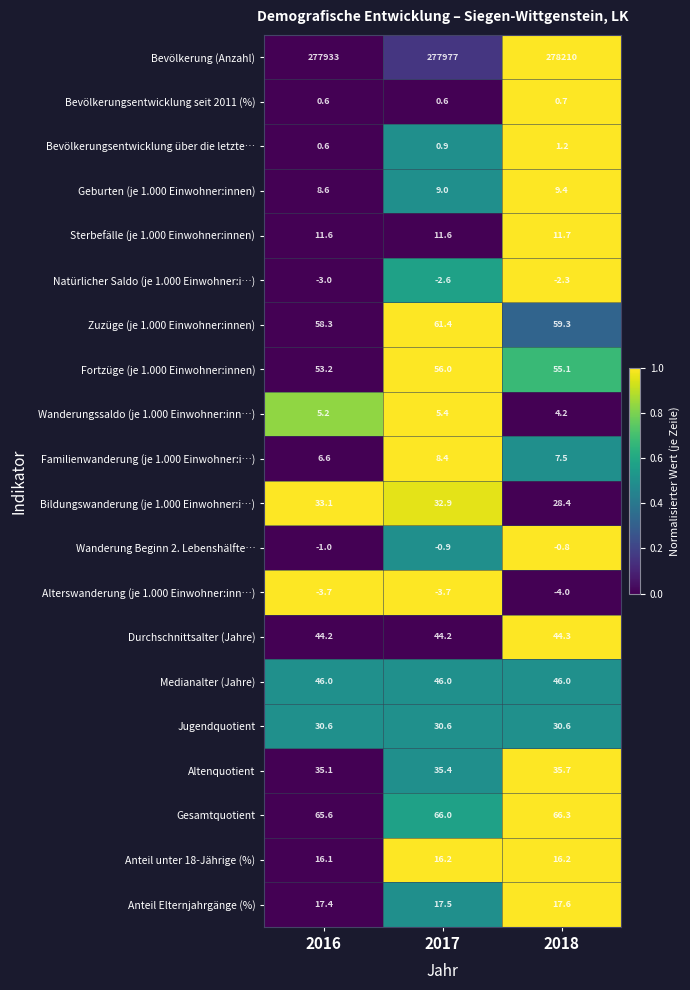

Which series has the largest total across all categories?

Bevölkerung (Anzahl)